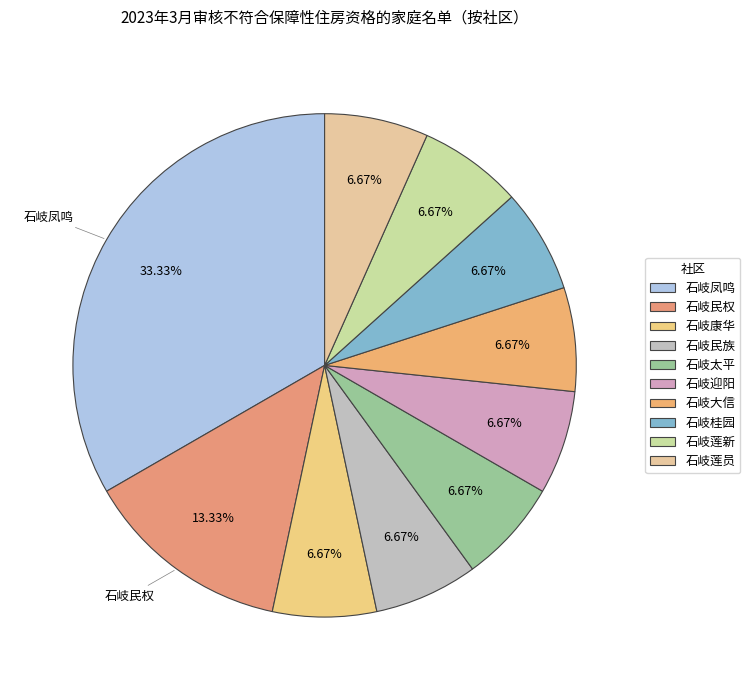

What percentage is the 石岐太平 slice, to the nearest percent?

7%